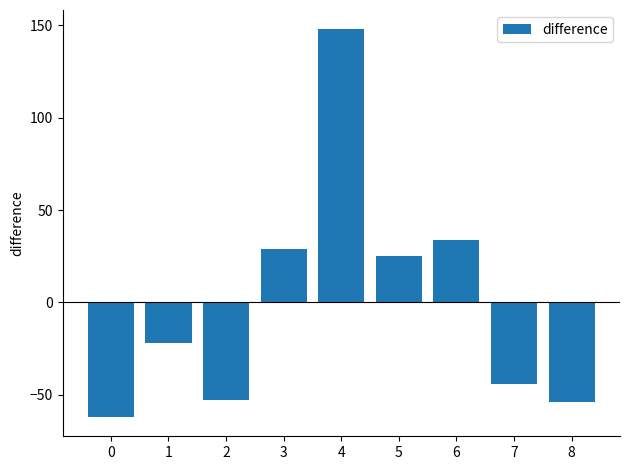

How many values are above zero?

4